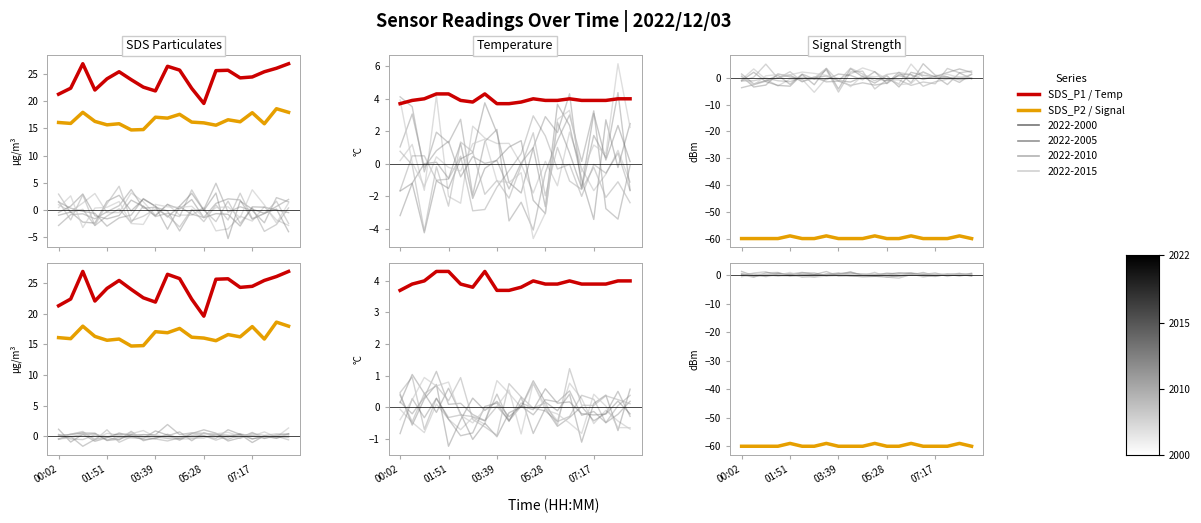

True or false: SDS_P1 and Temp cross at least once.

False